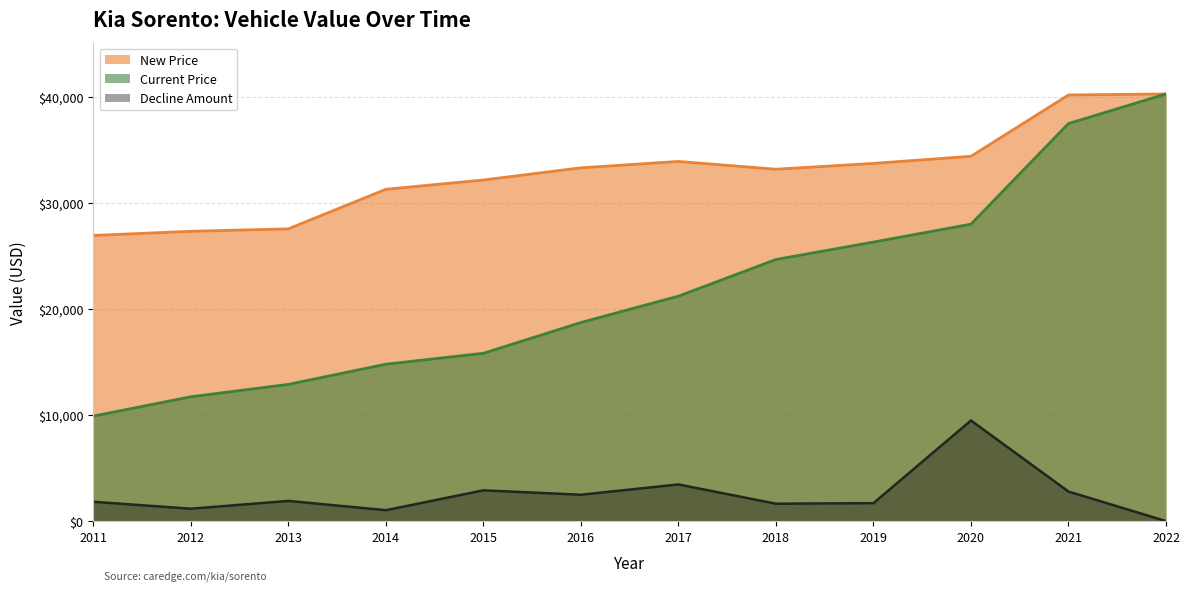

What is the difference between the Decline Amount values at 2018 and 2013?

263